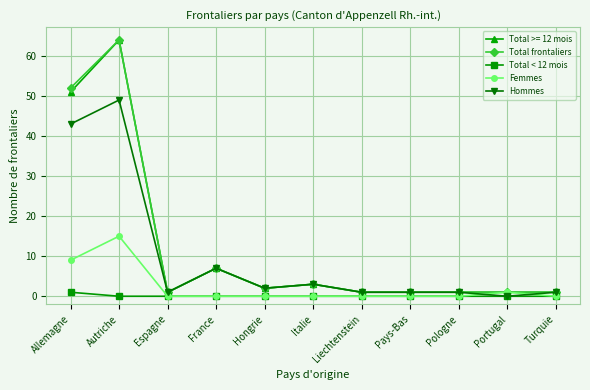

Count the number of data series in this chart.

5